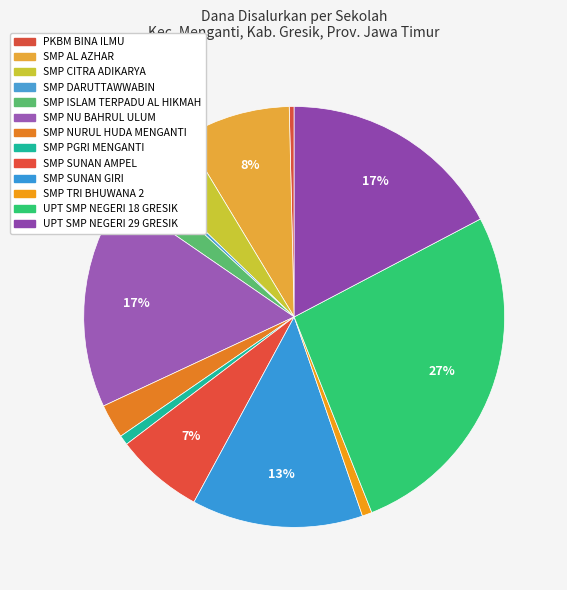

How many slices are in this pie chart?

13